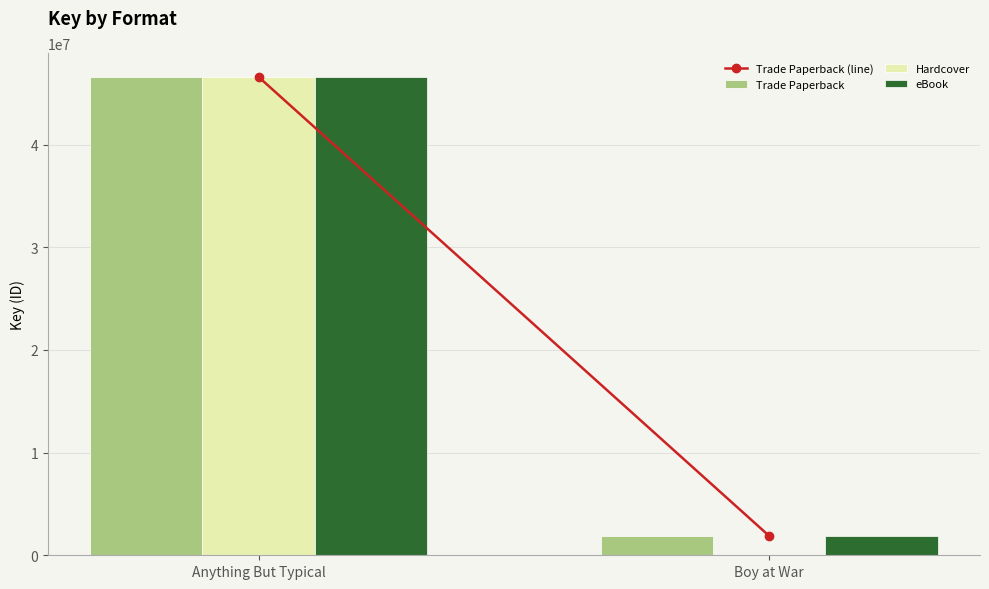

At which label is Hardcover closest to 23296806?

Boy at War